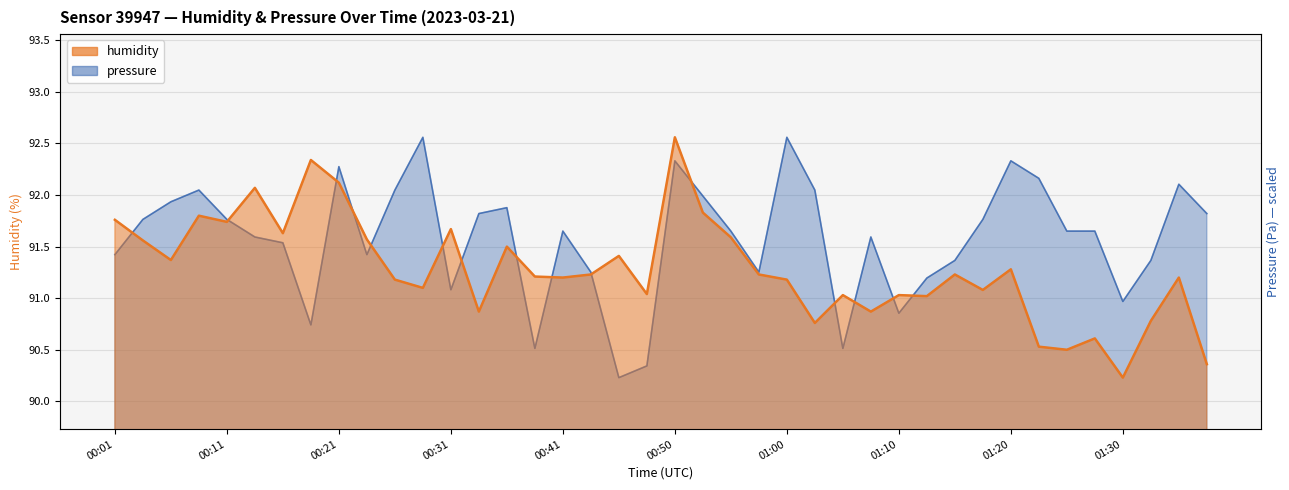

Does the chart display data point markers on the line(s)?

No